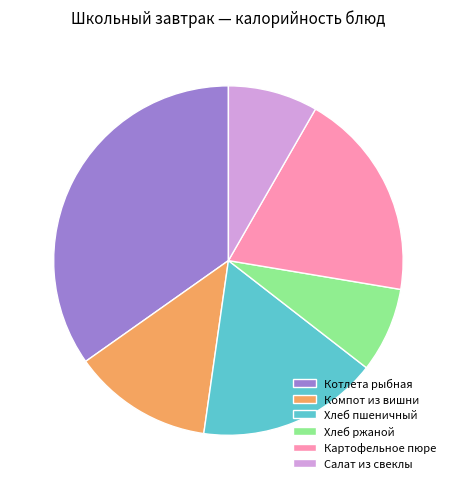

Do Картофельное пюре and Хлеб пшеничный together represent more than half of the pie?

No